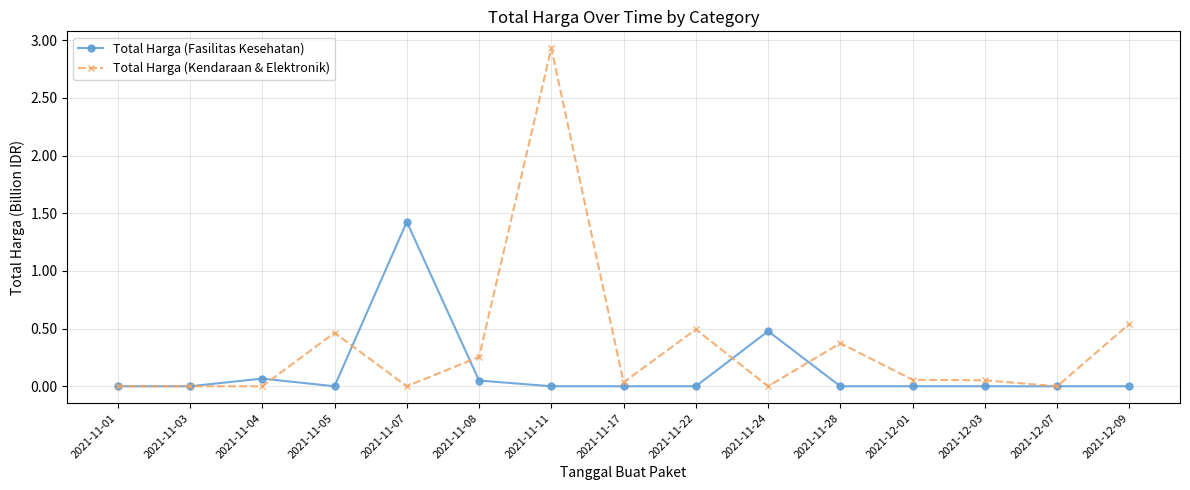

Which series has the largest range (max minus min)?

Total Harga (Kendaraan & Elektronik)